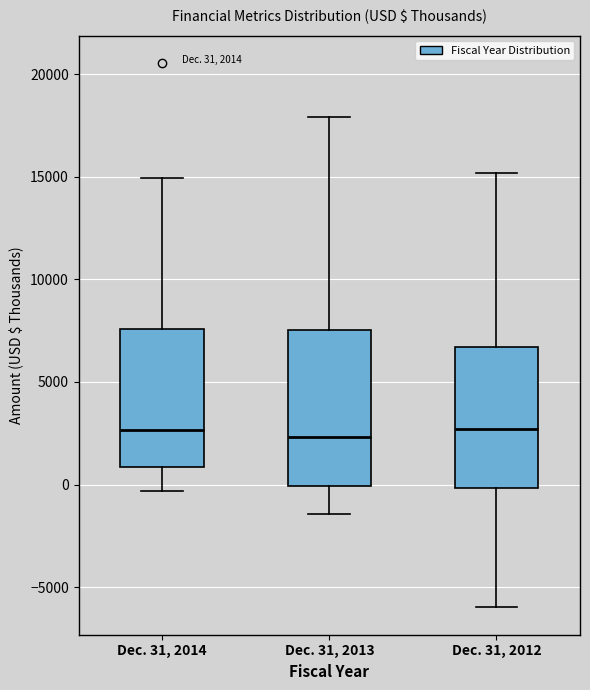

Comparing the boxes themselves (not the whiskers), which one is the tallest?

Dec. 31, 2013